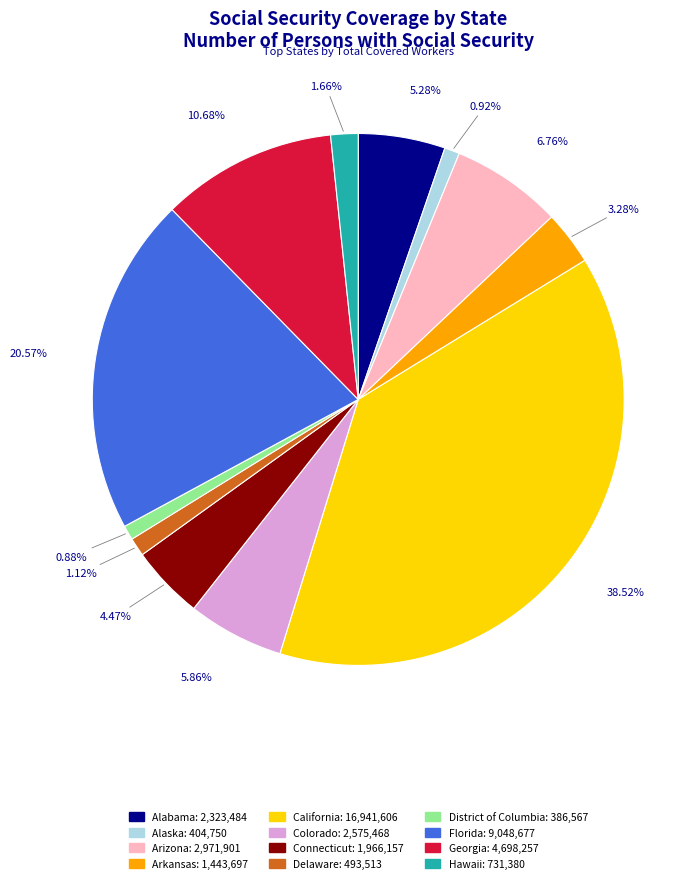

What is the largest slice in the pie chart?

California